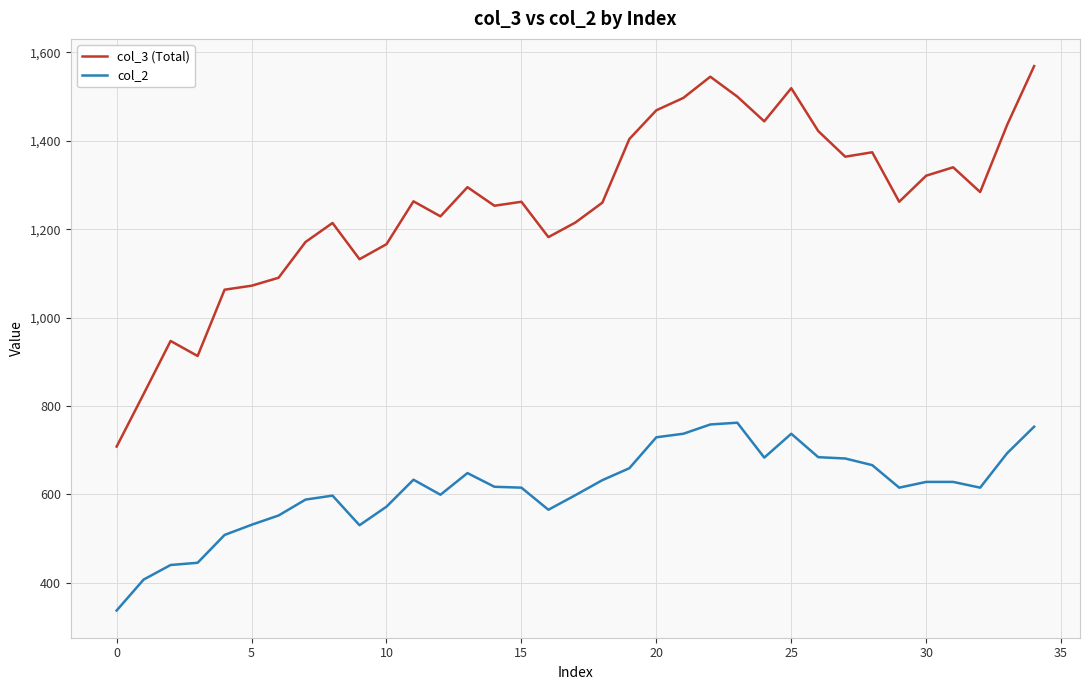

Rank the series by their maximum value, from highest to lowest.

col_3 (Total), col_2